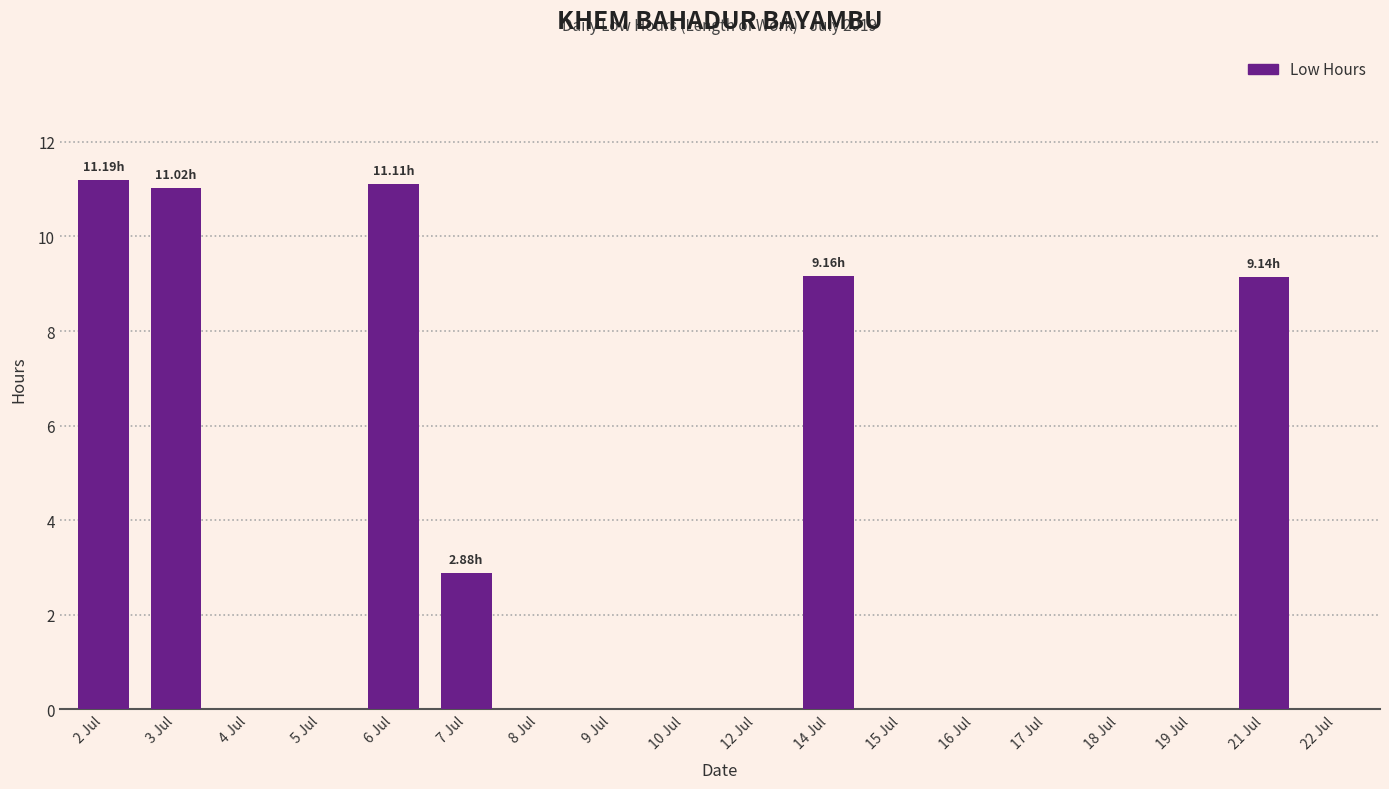

The chart shows a value of 0.0 at 17 Jul. True or false?

True